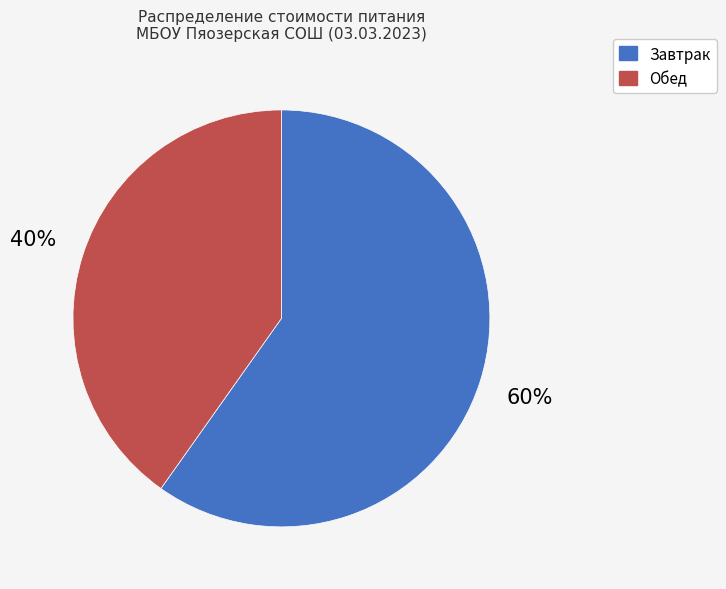

How many segments does this pie chart have?

2